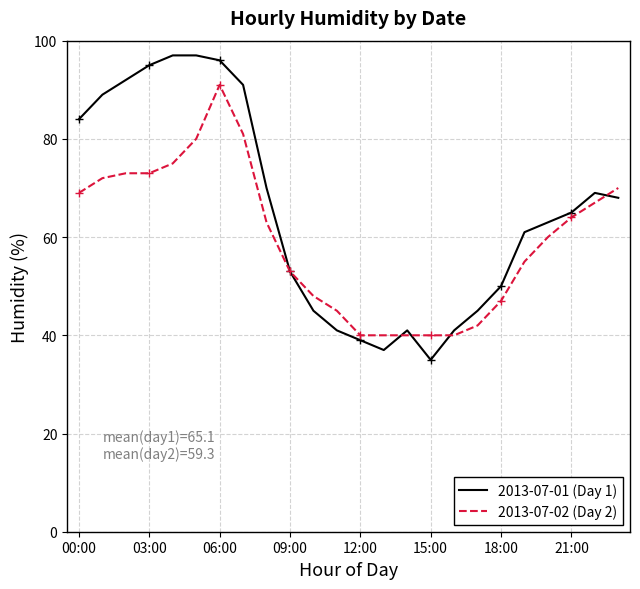

Which series has the largest range (max minus min)?

2013-07-01 (Day 1)